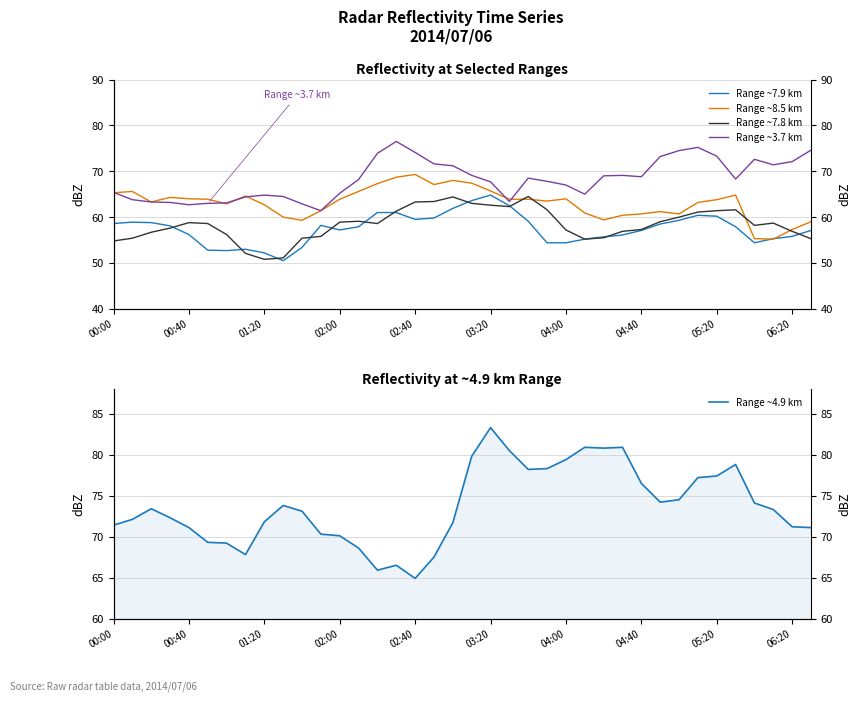

At which category does the chart reach its peak across all series?

03:20